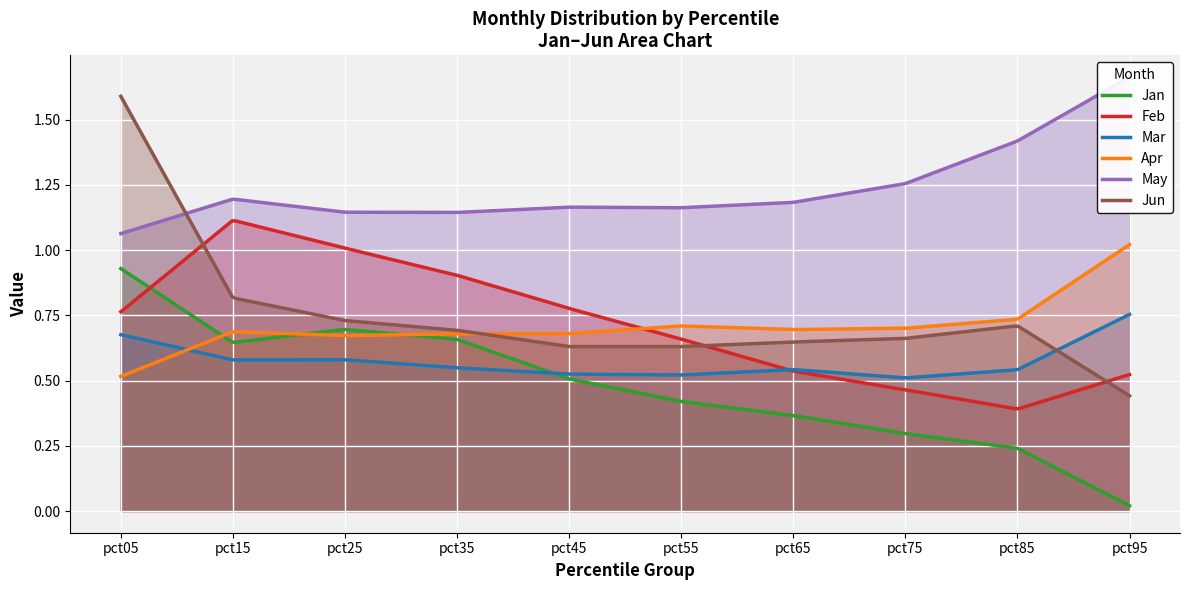

True or false: Jun and Jan intersect in this chart.

False